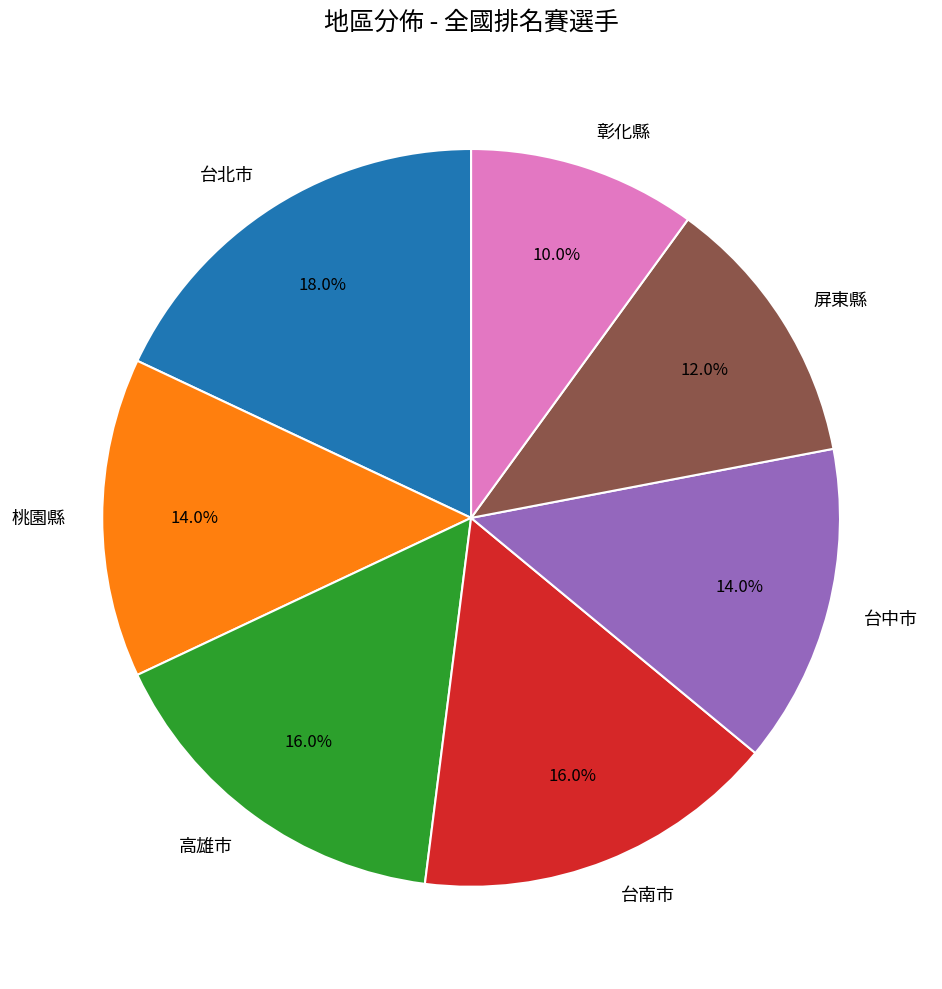

Does 屏東縣 represent more than half of the total?

No